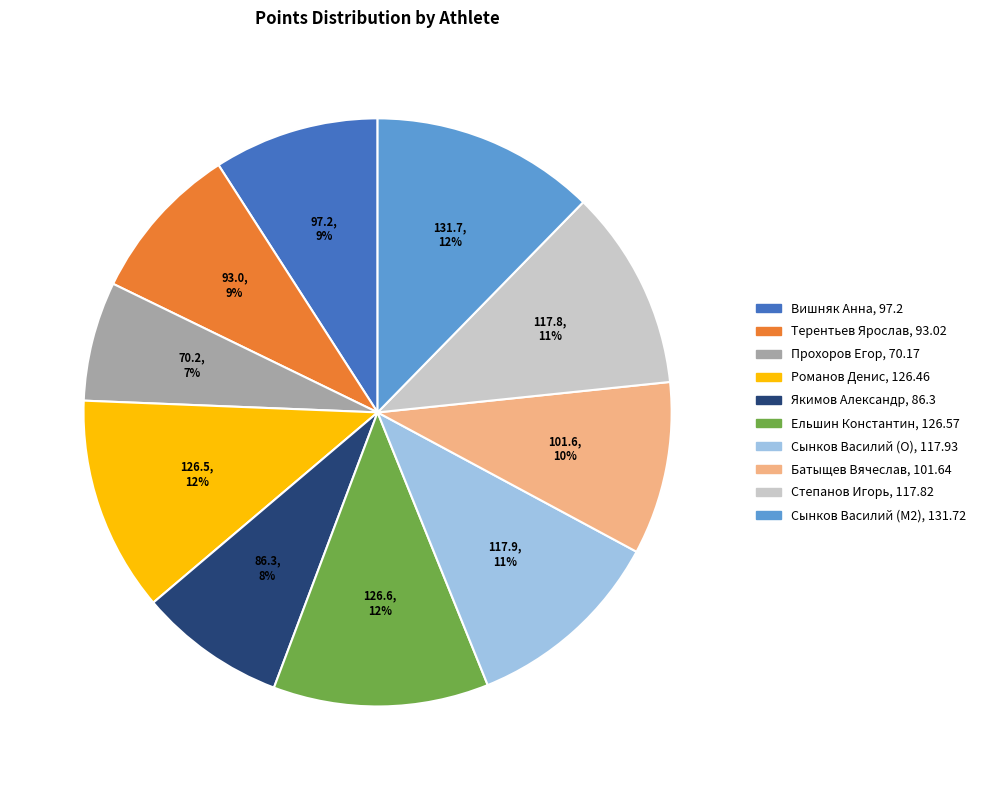

What percentage is the Батыщев Вячеслав slice, to the nearest percent?

10%